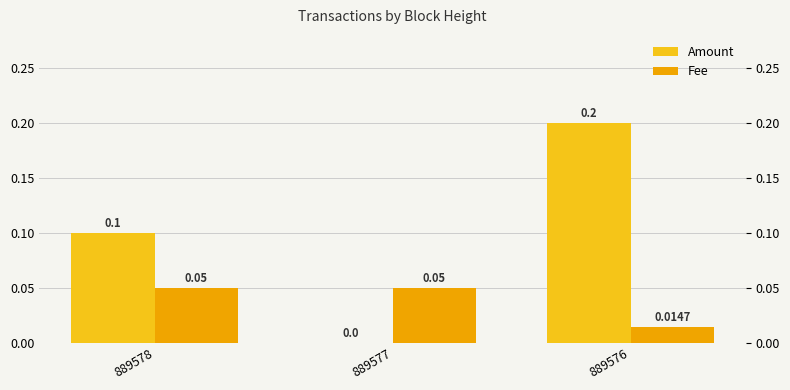

At how many categories does at least one series exceed 0?

3